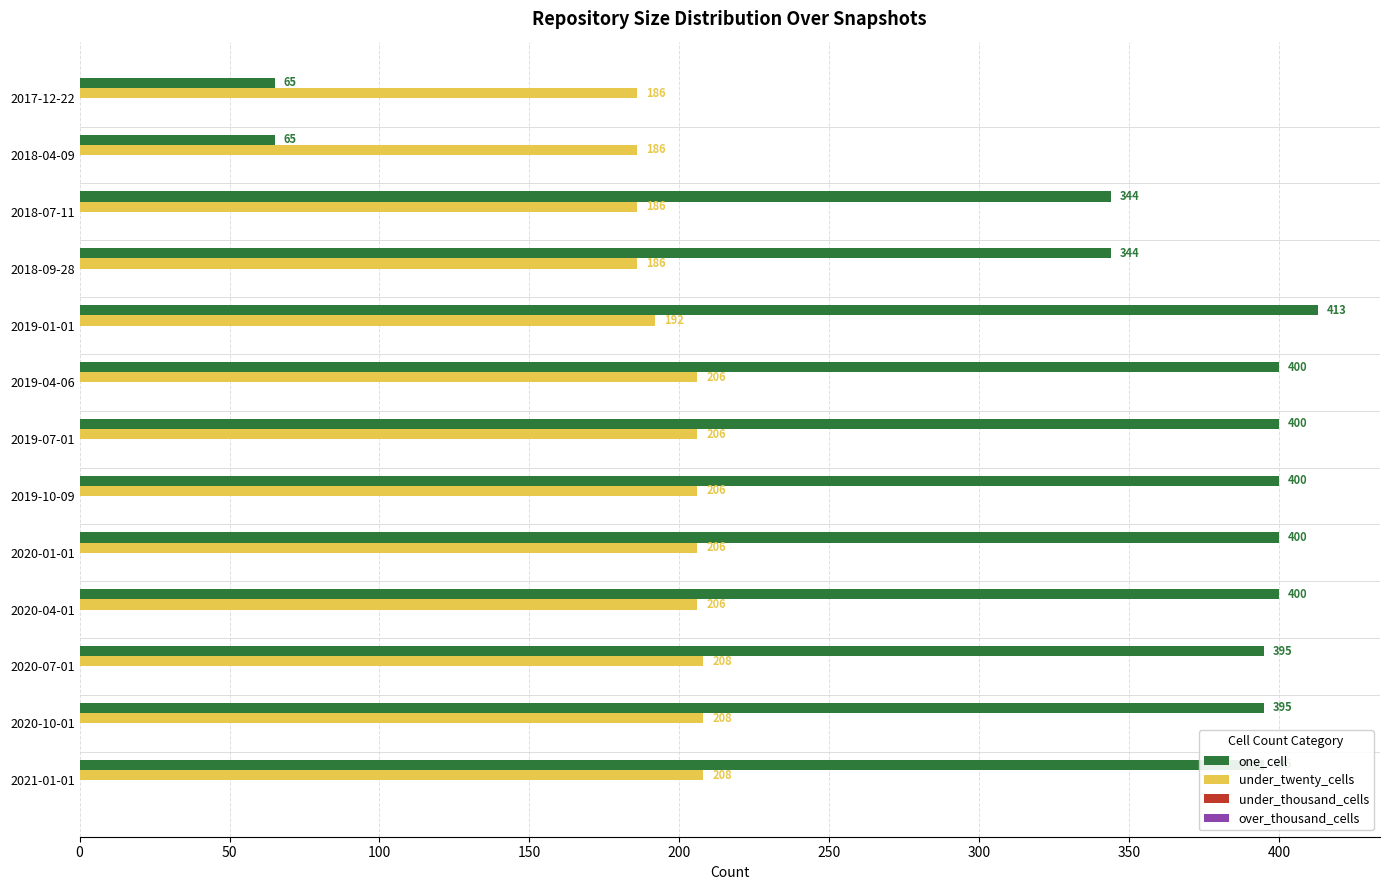

Which series has the largest range (max minus min)?

one_cell